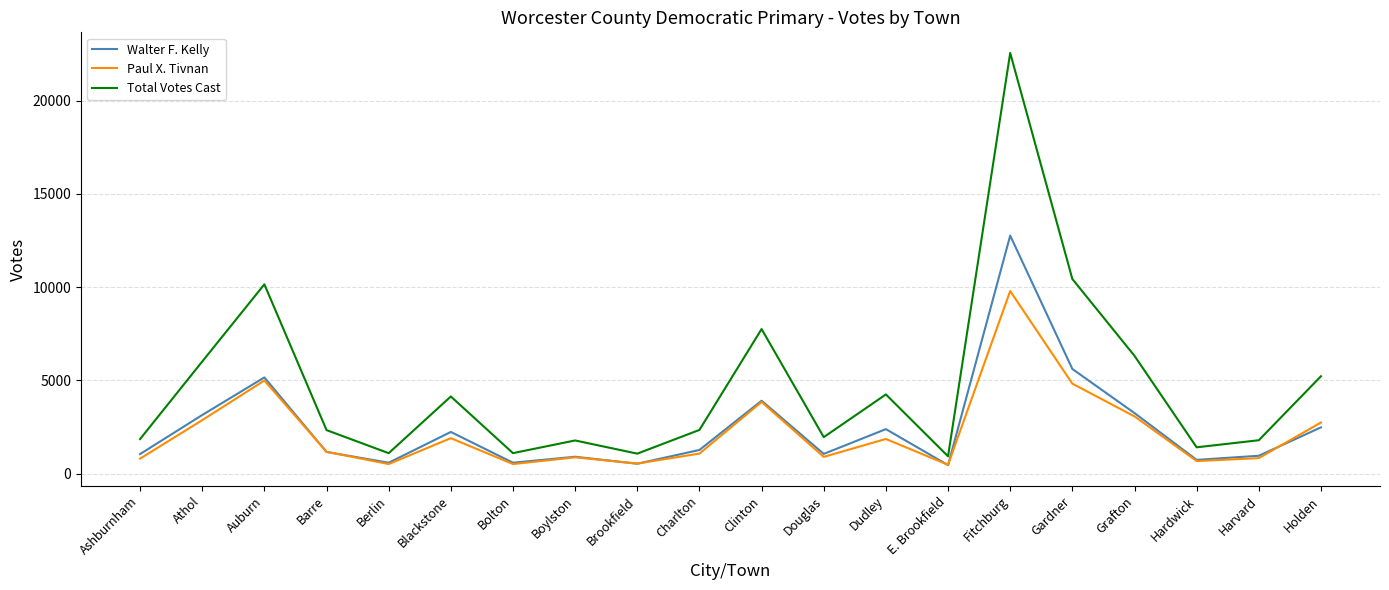

What is the average value of the Walter F. Kelly series?

2512